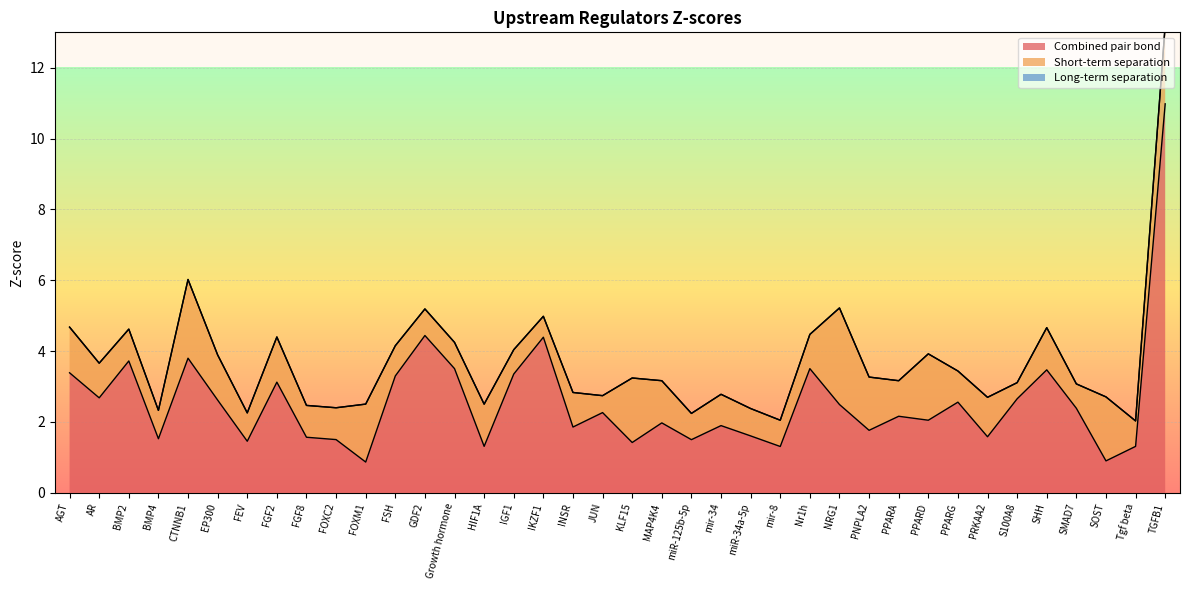

What is the label of the 26th point from the right?

GDF2